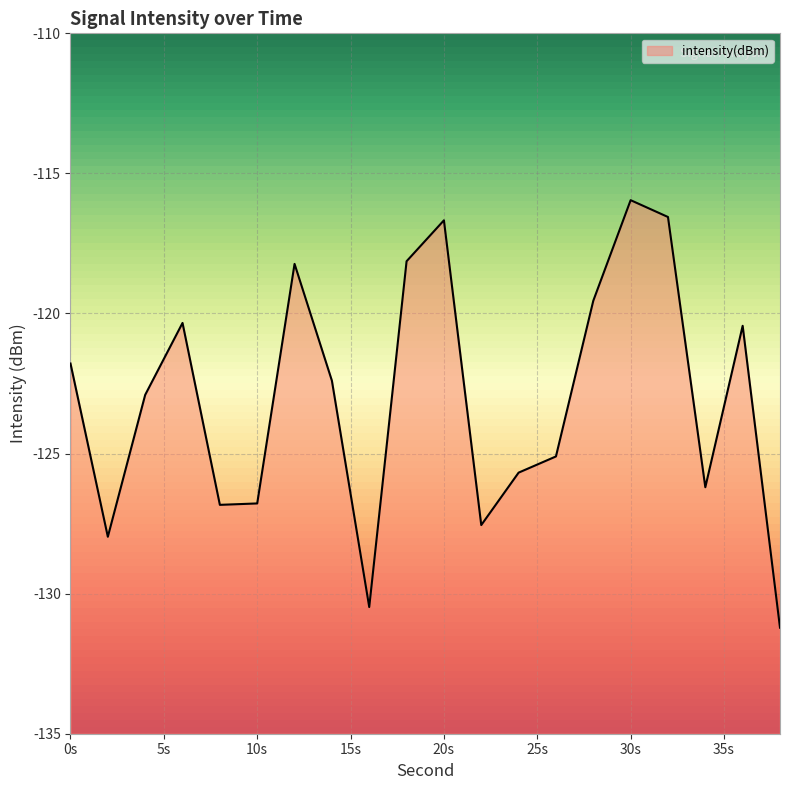

Between 22 and 8, which is larger?

8